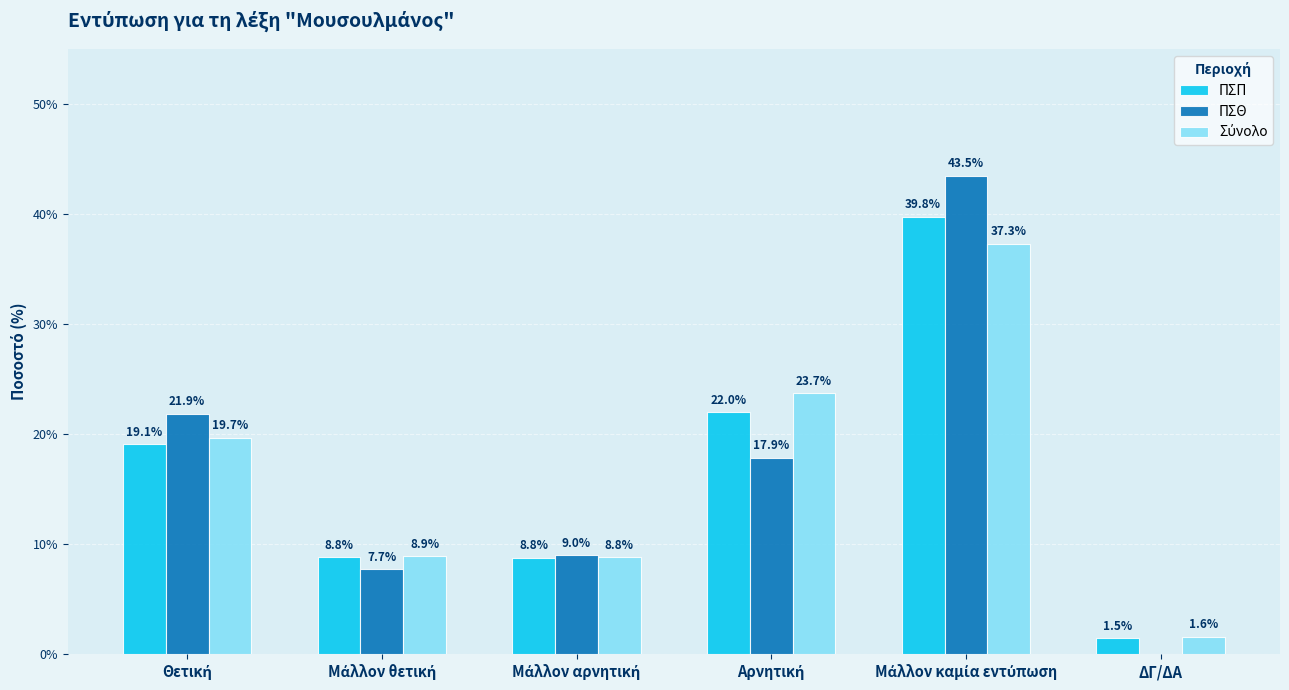

The value of ΠΣΠ at ΔΓ/ΔΑ is 1.5. True or false?

True